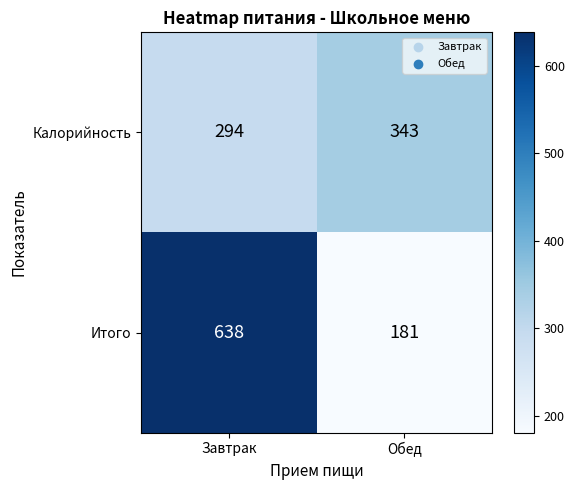

What is the spread (max minus min) of values at Обед?

162